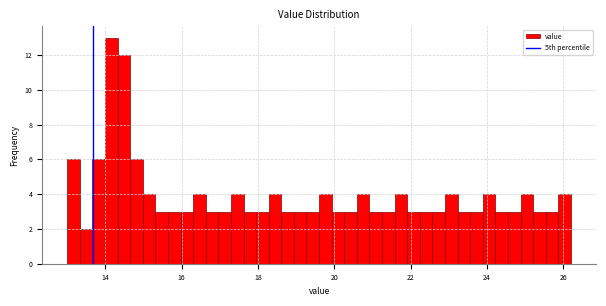

Read against the x-axis, roughly where is the centre of the tallest bar?

14.2